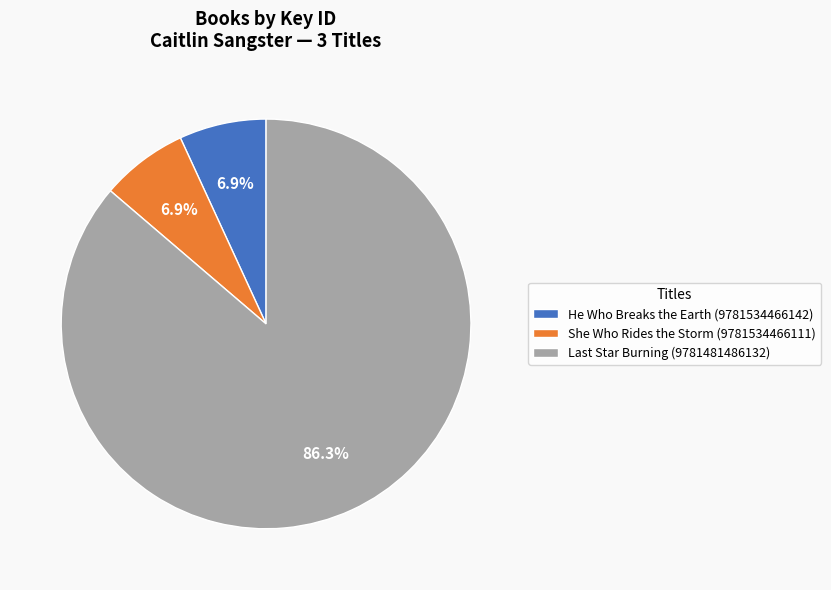

Which slice is the largest?

Last Star Burning (9781481486132)